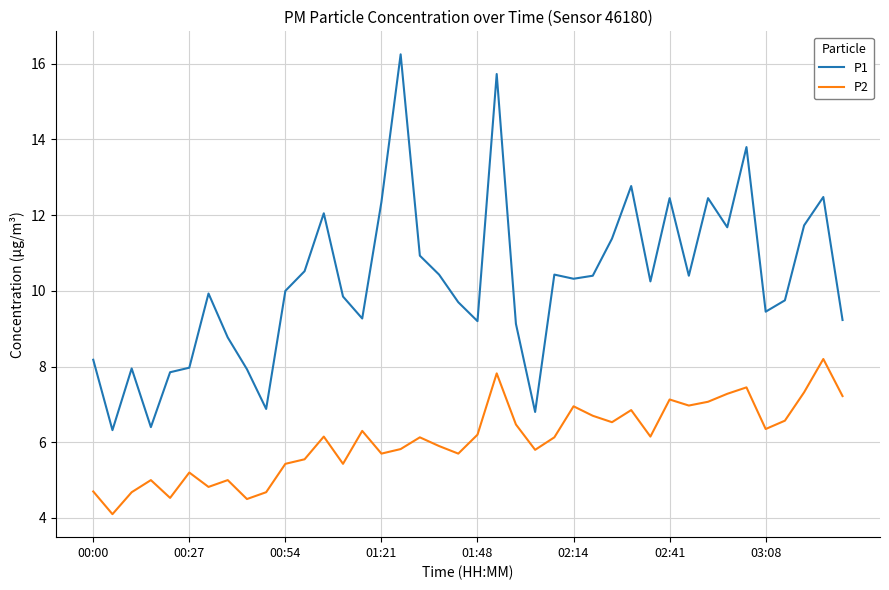

True or false: P2 and P1 intersect in this chart.

False